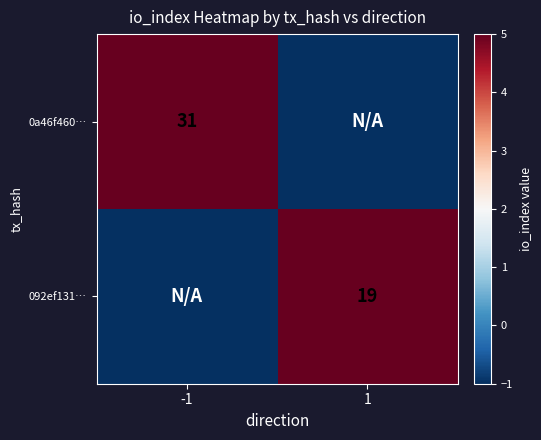

True or false: 092ef131… has a value of 30 at 1.

False